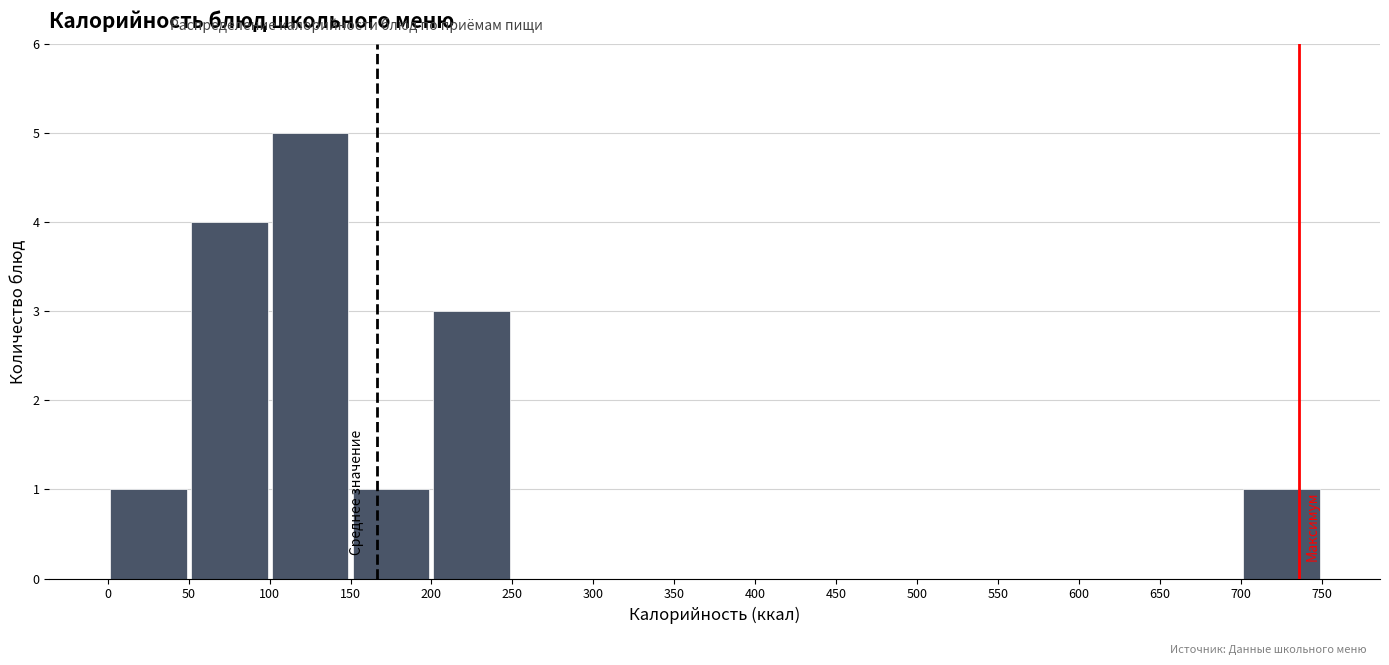

Reading left to right, list every bar in this chart as the range it spans on the x-axis followed by its height. The values are not printed on the chart, so give them approximately, as read against the axis.

0 to 50: 1
50 to 100: 4
100 to 150: 5
150 to 200: 1
200 to 250: 3
250 to 300: 0
300 to 350: 0
350 to 400: 0
400 to 450: 0
450 to 500: 0
500 to 550: 0
550 to 600: 0
600 to 650: 0
650 to 700: 0
700 to 750: 1